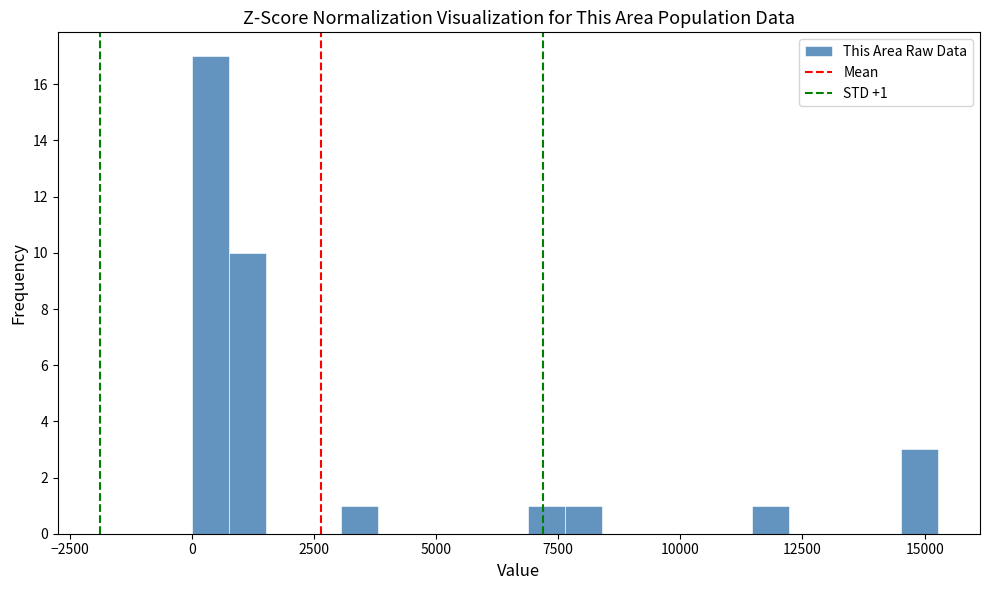

Read against the x-axis, roughly where is the centre of the tallest bar?

500